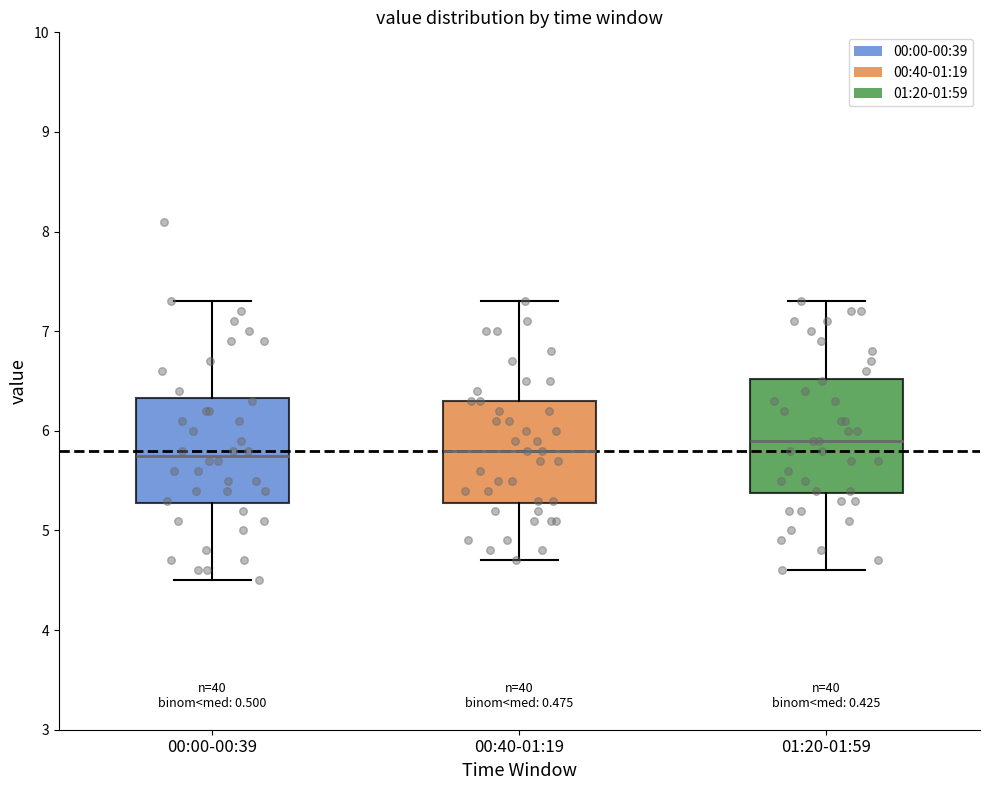

Comparing the boxes themselves (not the whiskers), which one is the tallest?

01:20-01:59